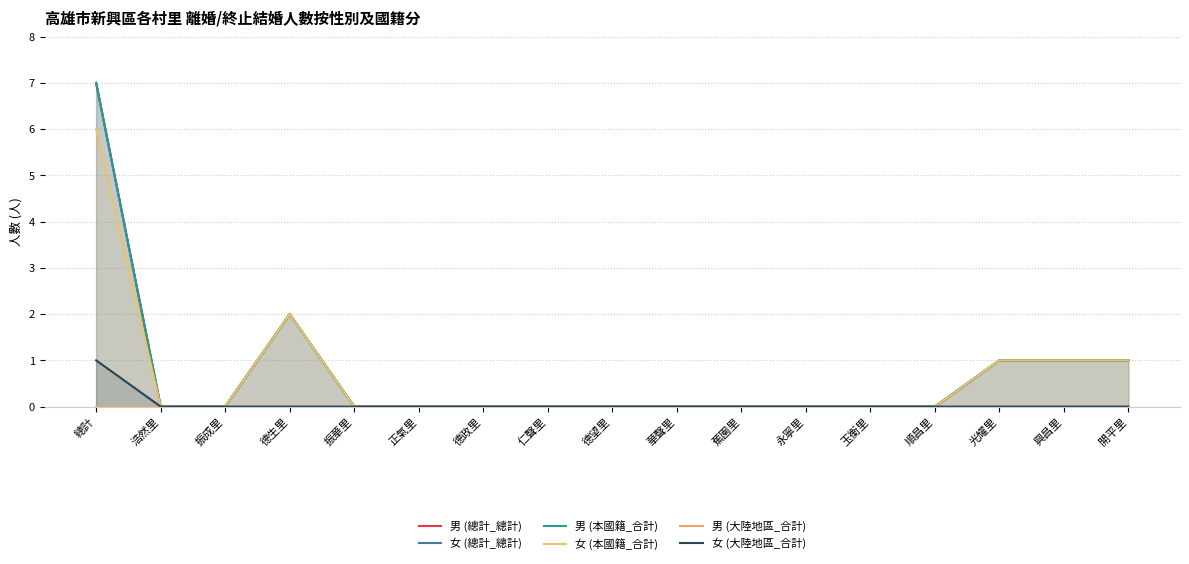

Is the value of 男 (總計_總計) at 蕉園里 greater than the value of 男 (大陸地區_合計) at 浩然里?

No